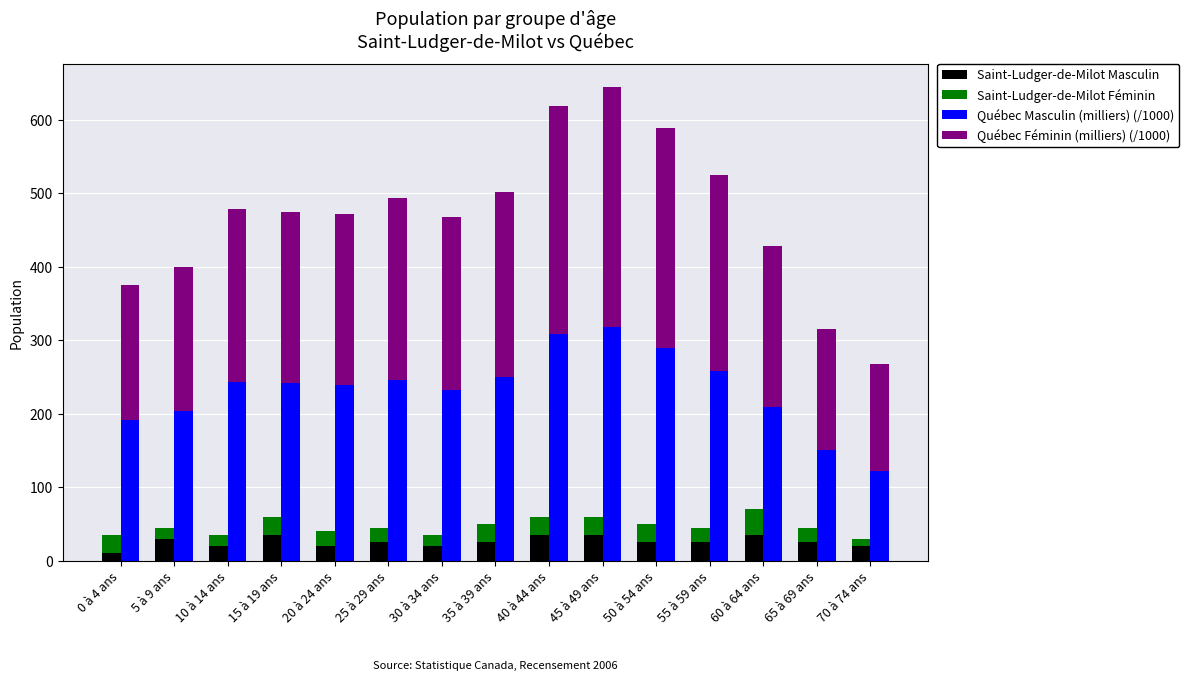

What is the maximum value for Québec Masculin (milliers) (/1000)?

318.1